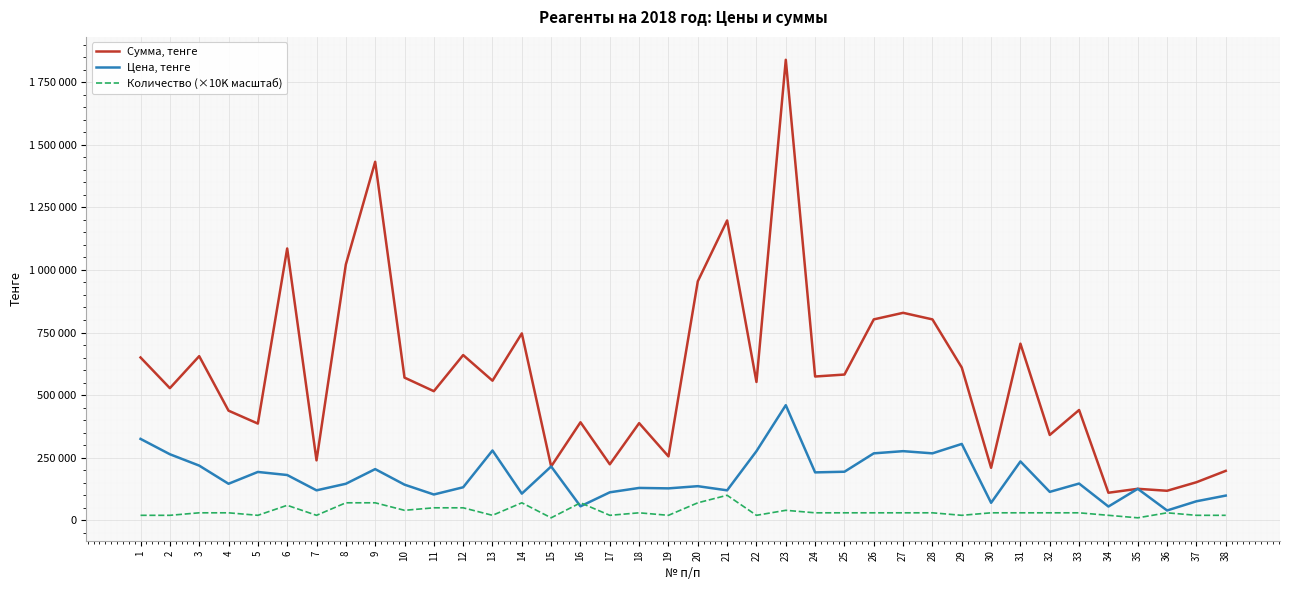

At which label does Количество (×10K масштаб) reach its peak?

21